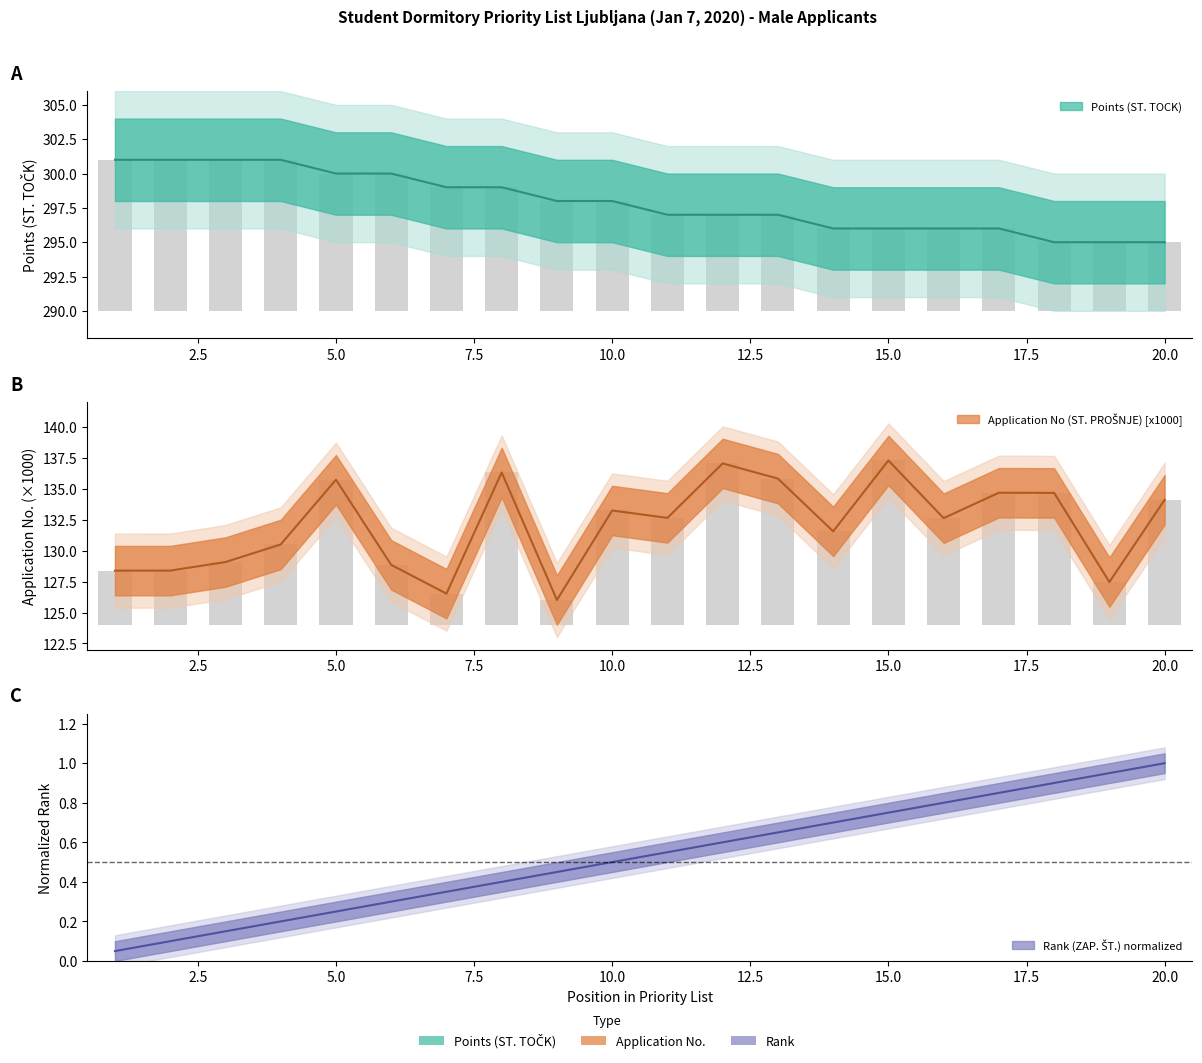

What is the difference between the Points (ST. TOCK) values at 1 and 5?

1.0